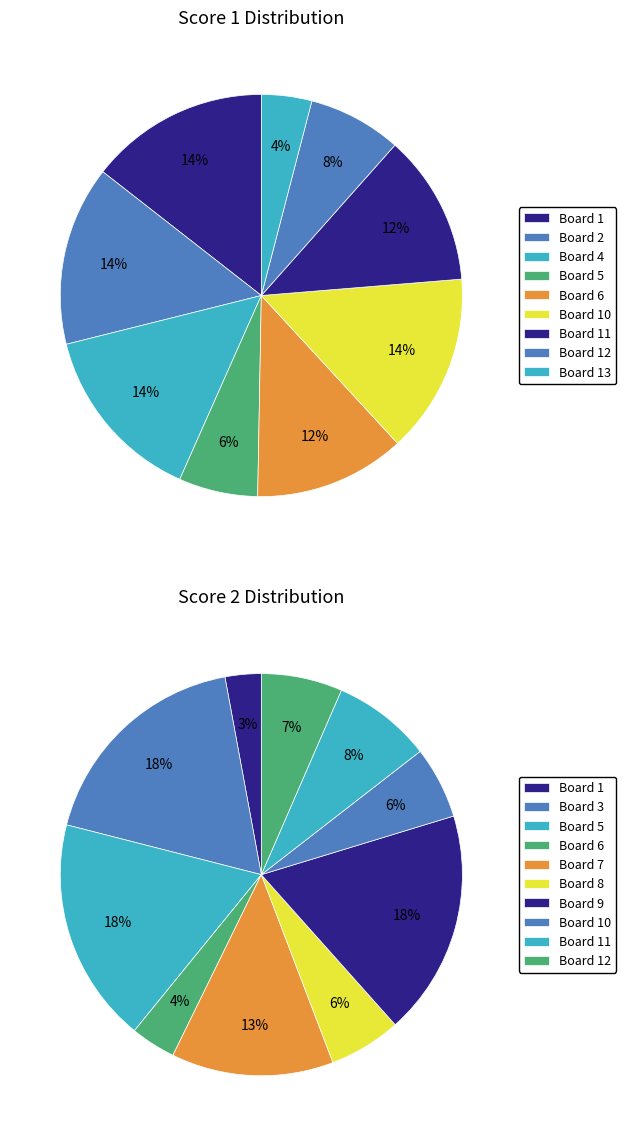

Which slice is the largest?

Board 1